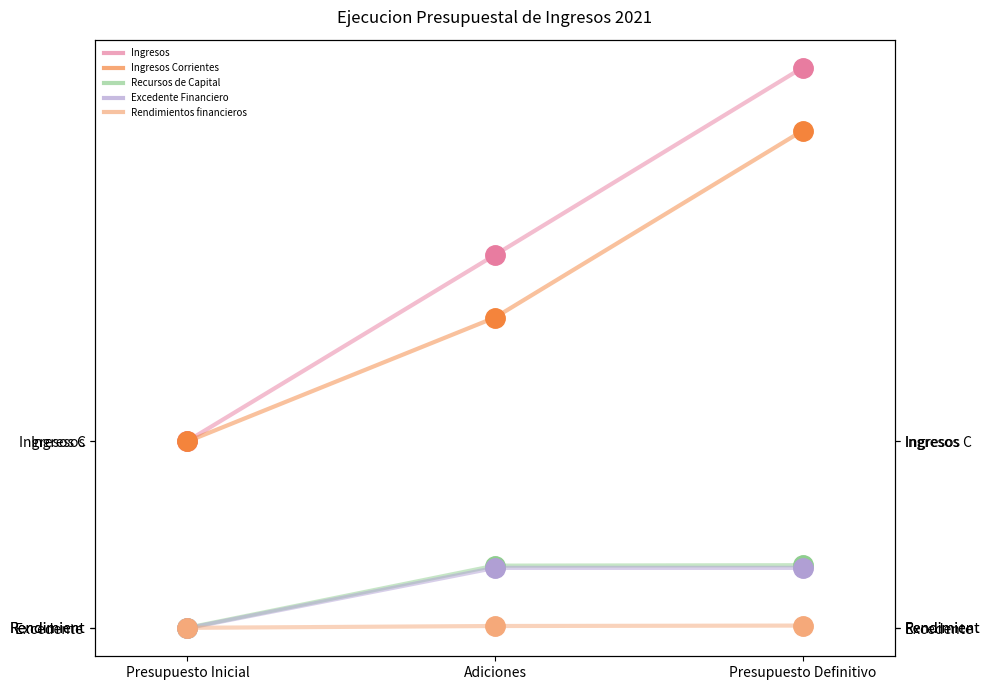

What are all the series names shown in the legend?

Ingresos, Ingresos Corrientes, Recursos de Capital, Excedente Financiero, Rendimientos financieros